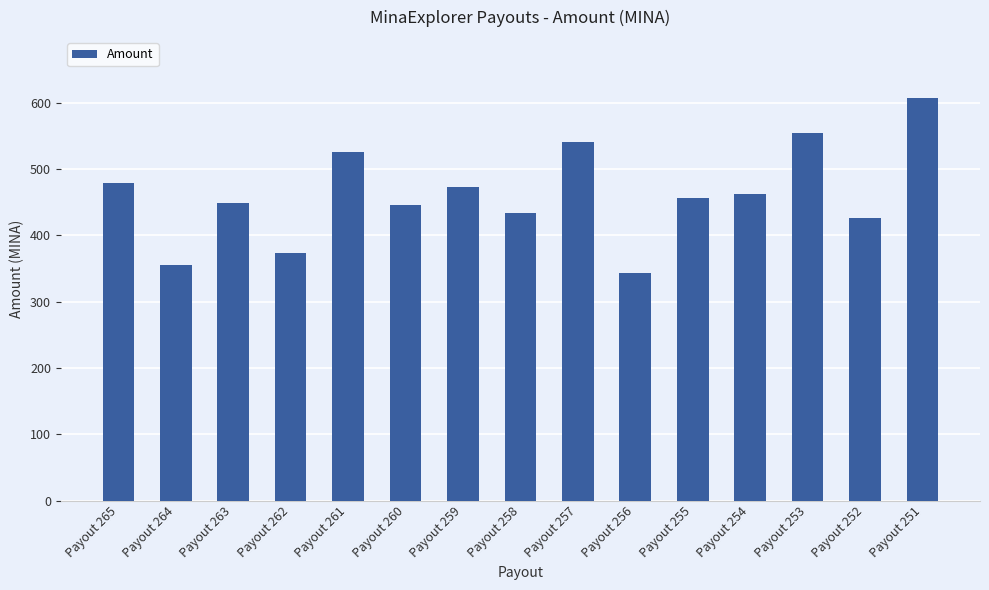

What is the change in value from Payout 262 to Payout 255?

+82.1